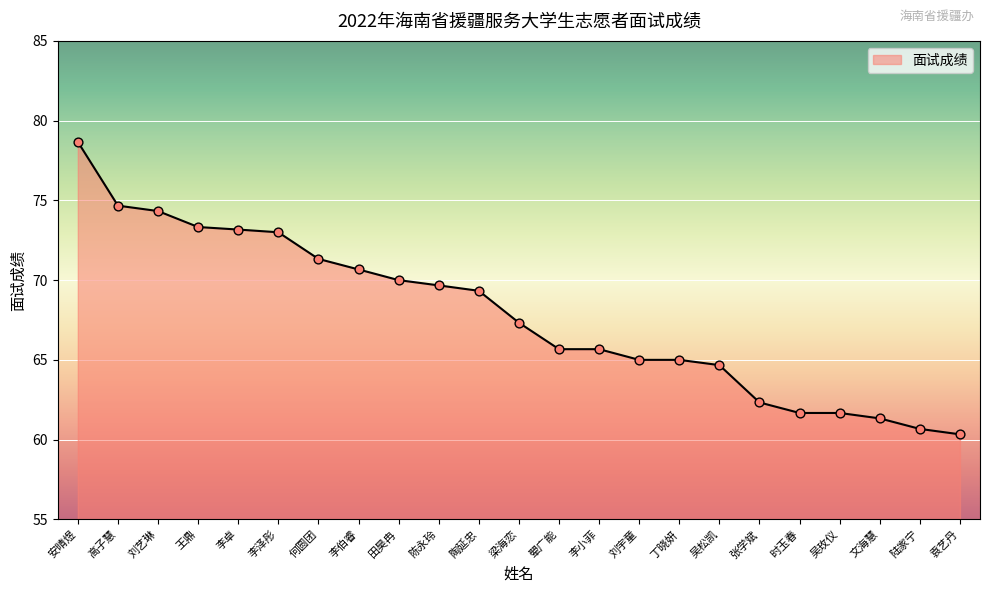

Approximately how many times larger is the value at 梁海恋 compared to 王鼎?

0.9